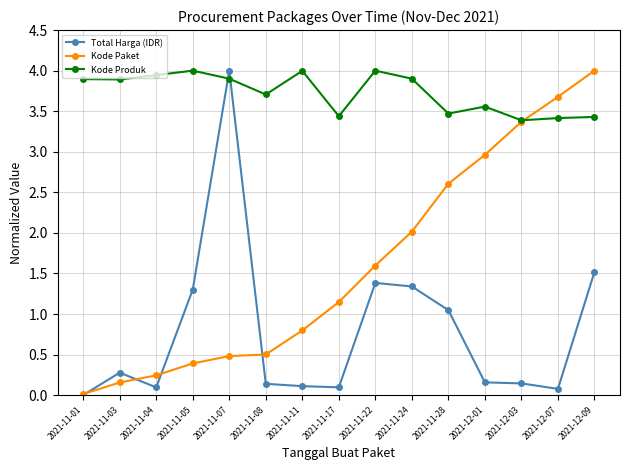

What is the spread (max minus min) of values at 2021-12-09?

2.5